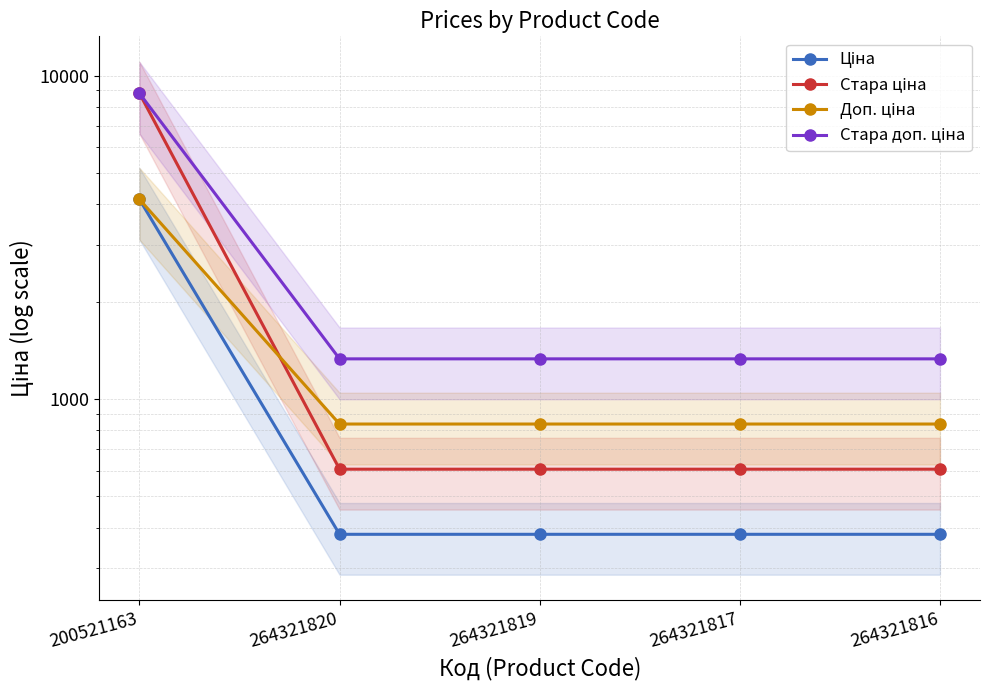

What value does the Стара доп. ціна series have at 264321819?

1329.8